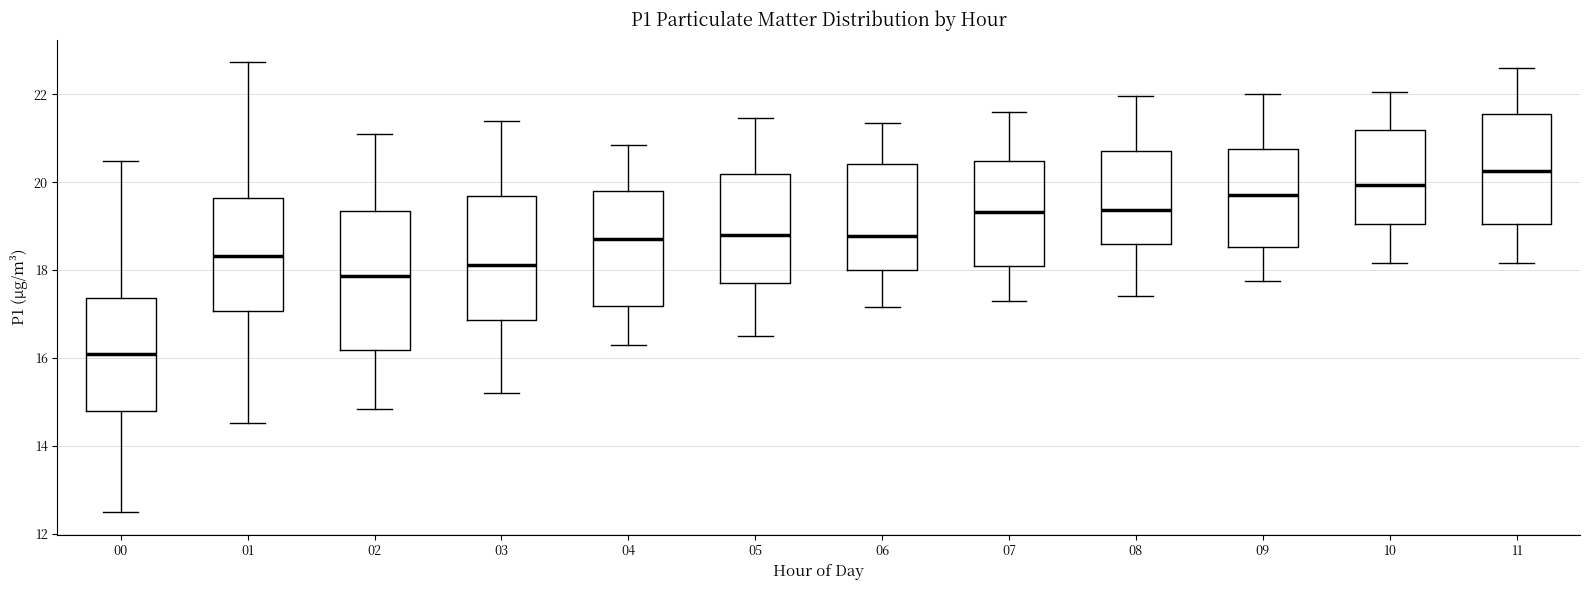

Reading left to right, read every box against the y-axis: the position of its median line, the range the box covers, and the ends of its whiskers. The values are not printed on the chart, so give them approximately, as read against the axis.

00: median 16.0, box 14.8 to 17.4, whiskers 12.6 to 20.4
01: median 18.4, box 17.0 to 19.6, whiskers 14.6 to 22.8
02: median 17.8, box 16.2 to 19.4, whiskers 14.8 to 21.2
03: median 18.2, box 16.8 to 19.6, whiskers 15.2 to 21.4
04: median 18.8, box 17.2 to 19.8, whiskers 16.4 to 20.8
05: median 18.8, box 17.8 to 20.2, whiskers 16.6 to 21.4
06: median 18.8, box 18.0 to 20.4, whiskers 17.2 to 21.4
07: median 19.4, box 18.2 to 20.4, whiskers 17.4 to 21.6
08: median 19.4, box 18.6 to 20.8, whiskers 17.4 to 22.0
09: median 19.8, box 18.6 to 20.8, whiskers 17.8 to 22.0
10: median 20.0, box 19.0 to 21.2, whiskers 18.2 to 22.0
11: median 20.2, box 19.0 to 21.6, whiskers 18.2 to 22.6